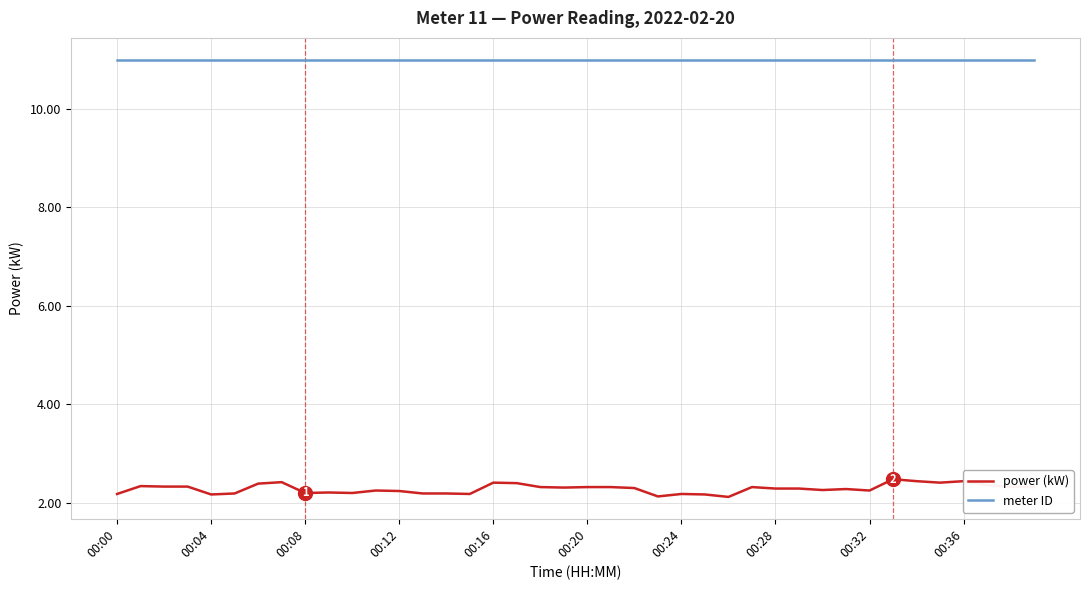

List the series in order of their peak value, lowest first.

power (kW), meter ID